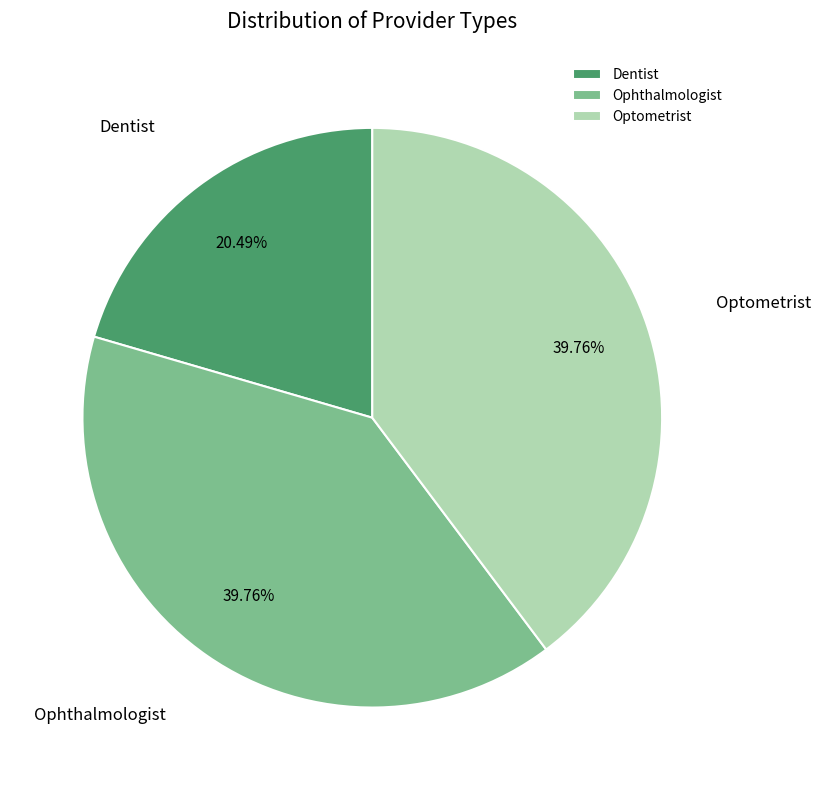

What is the smallest slice in the pie chart?

Dentist